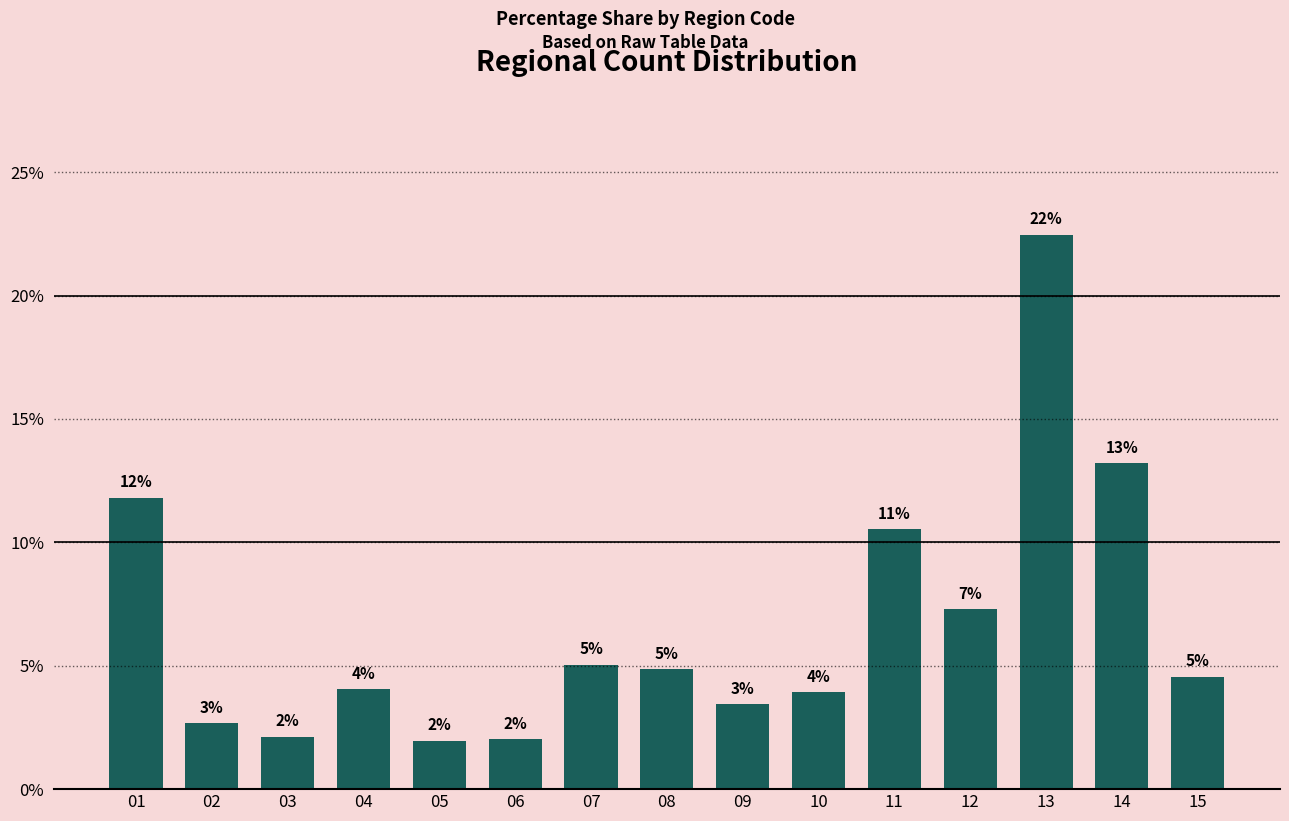

What is the value of the 12th bar from the left?

7.3